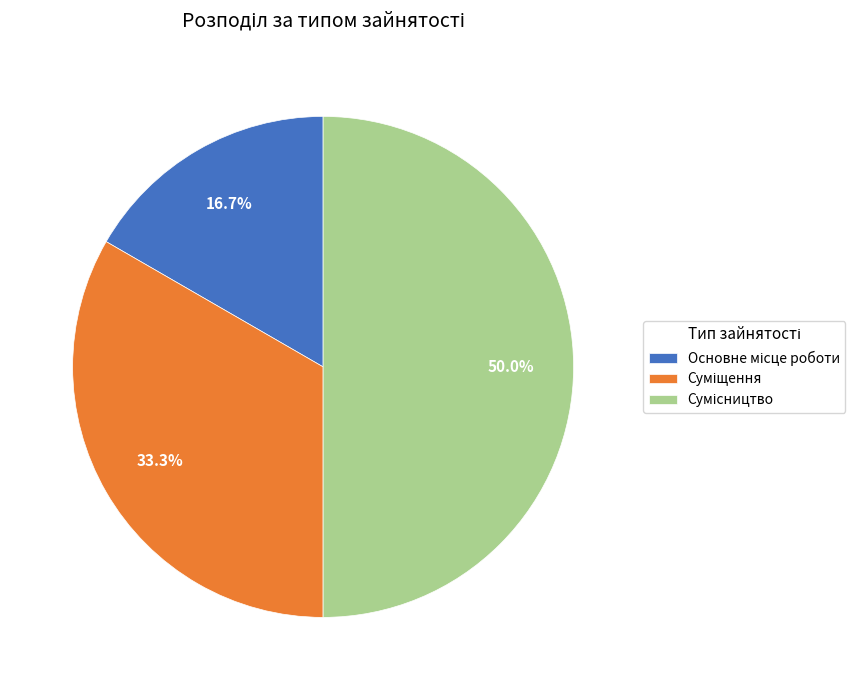

Is it true that Суміщення is 33% of the pie?

True